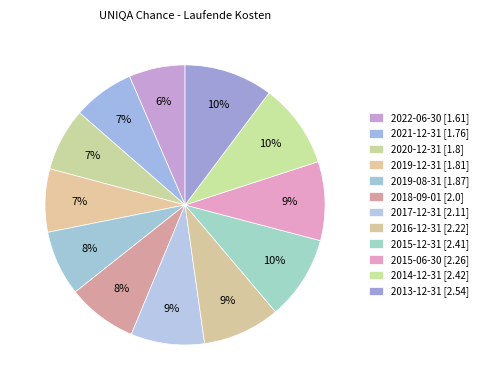

Count the number of slices in the pie.

12